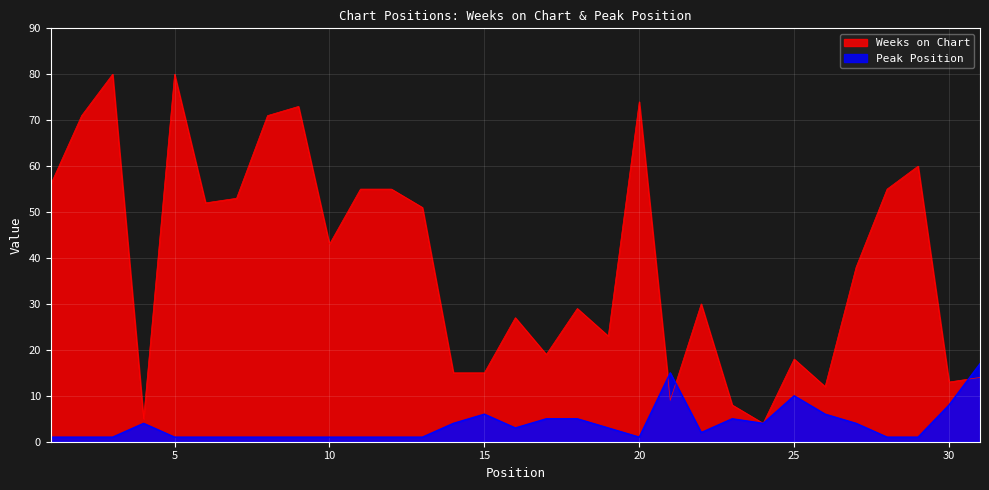

Which series ends up on top after the final intersection of Peak Position and Weeks on Chart?

Peak Position